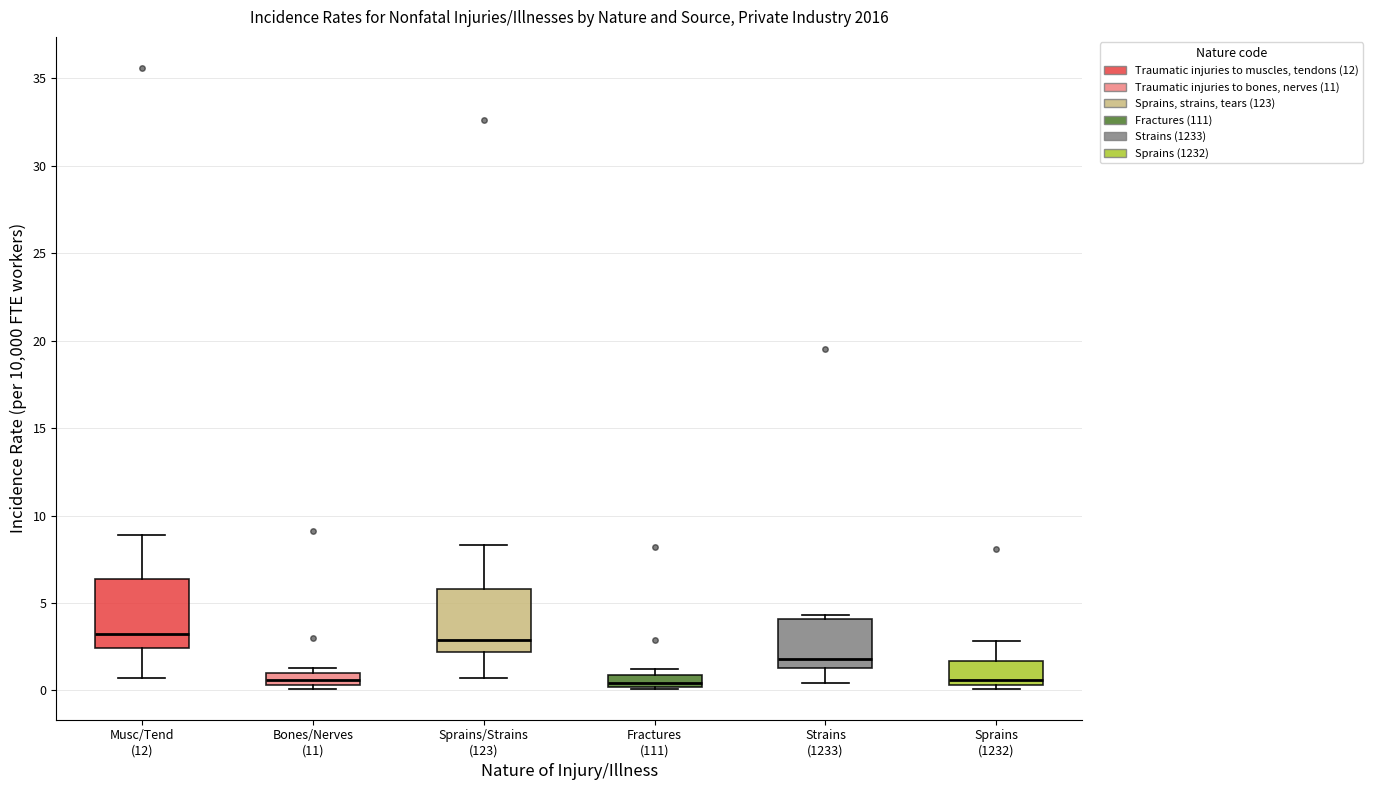

Where does the upper whisker of the box for Sprains (1232) end on the y-axis? The values are not printed on the chart, so give them approximately, as read against the axis.

3.0